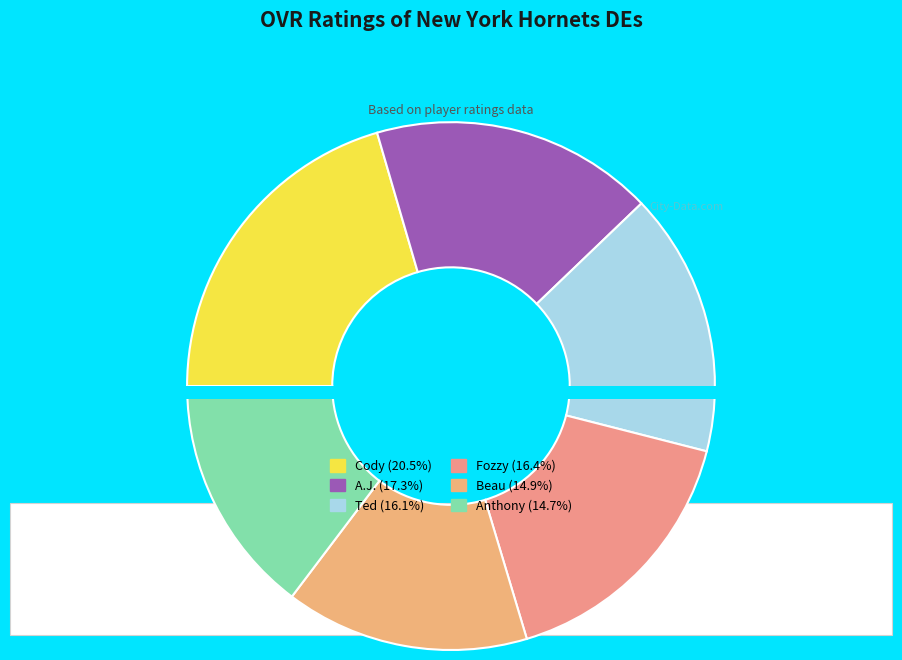

What percentage is NOT represented by Fozzy?

83.6%